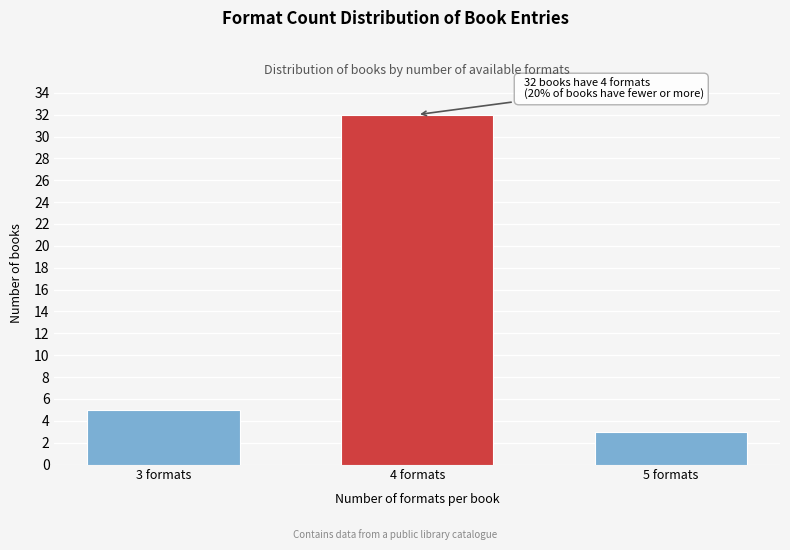

Reading right to left, list all the values displayed in this chart.

3	32	5